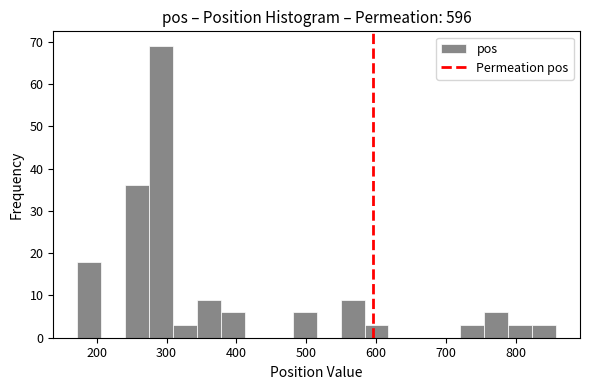

Read against the x-axis, roughly where is the centre of the tallest bar?

290